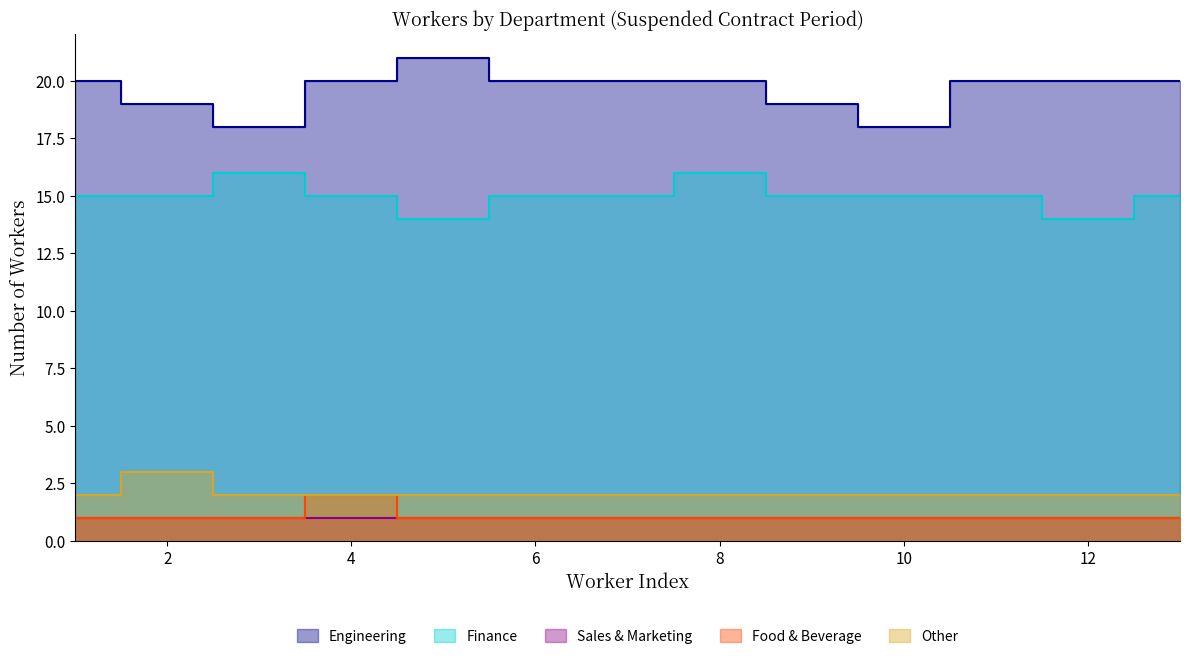

Between 10 and 12, which series saw the biggest shift?

Engineering